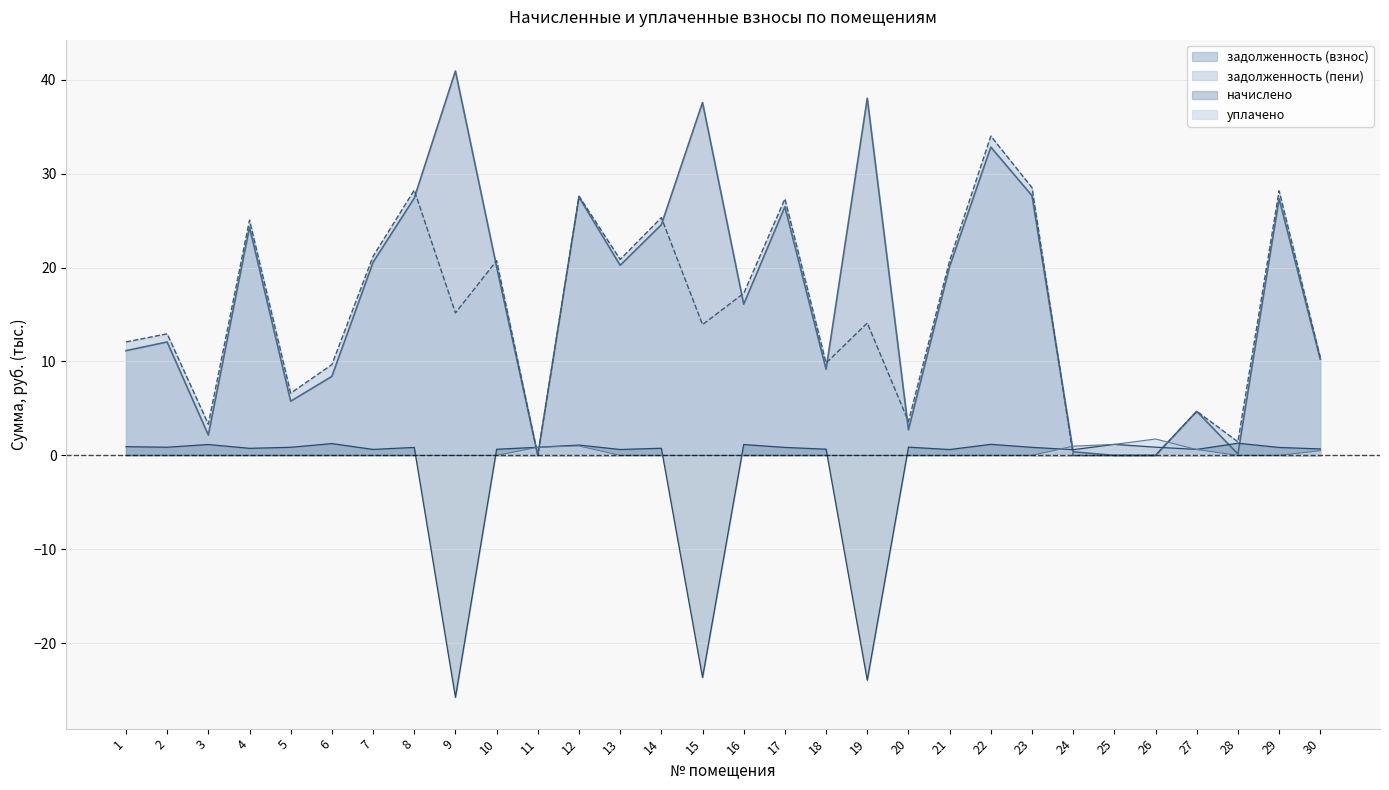

The value of начислено at 17 is 0.8. True or false?

True